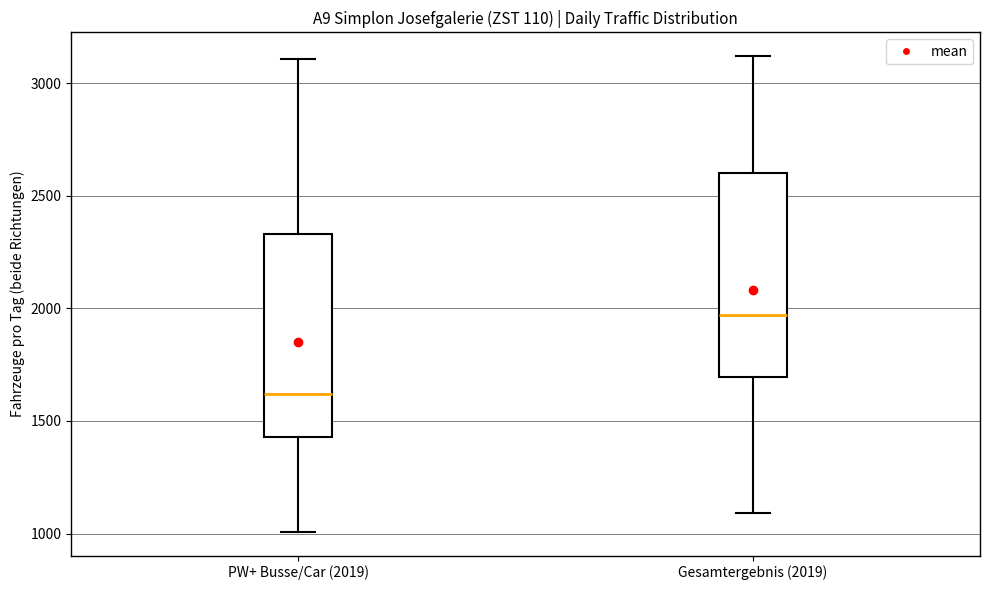

Reading left to right, transcribe this box plot: for each box, give where its median line is, the range the box spans, and where its two whiskers end, as read against the y-axis. The values are not printed on the chart, so give them approximately, as read against the axis.

PW+ Busse/Car (2019): median 1600, box 1450 to 2350, whiskers 1000 to 3100
Gesamtergebnis (2019): median 1950, box 1700 to 2600, whiskers 1100 to 3100